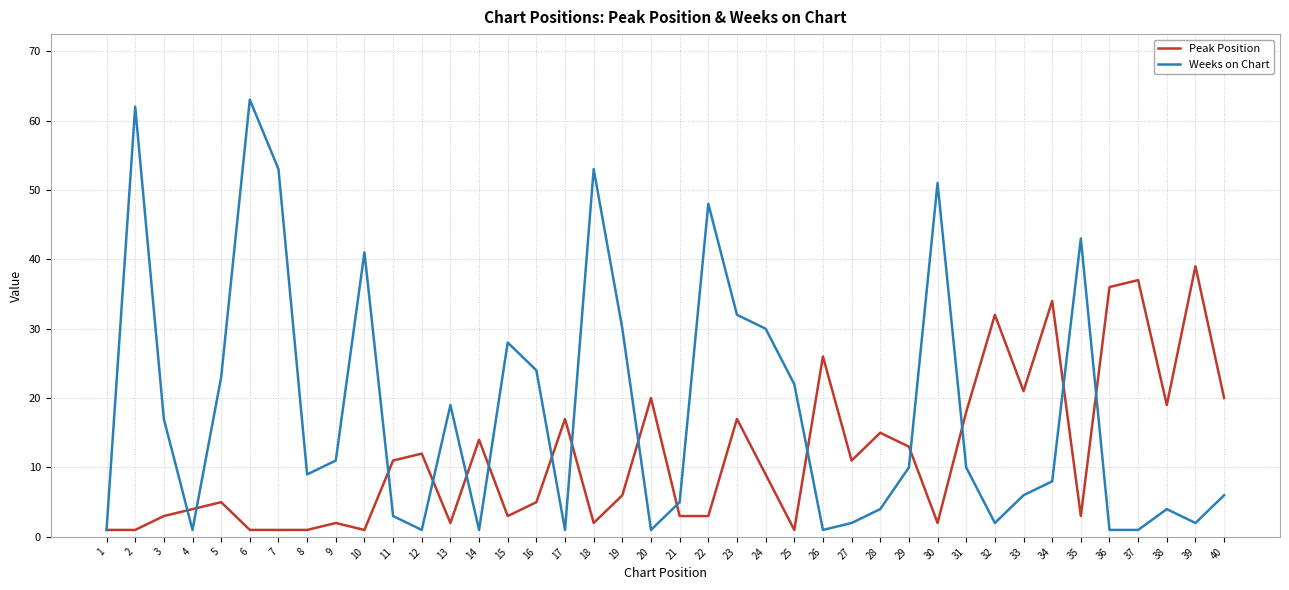

Which category has the highest value across all series?

6